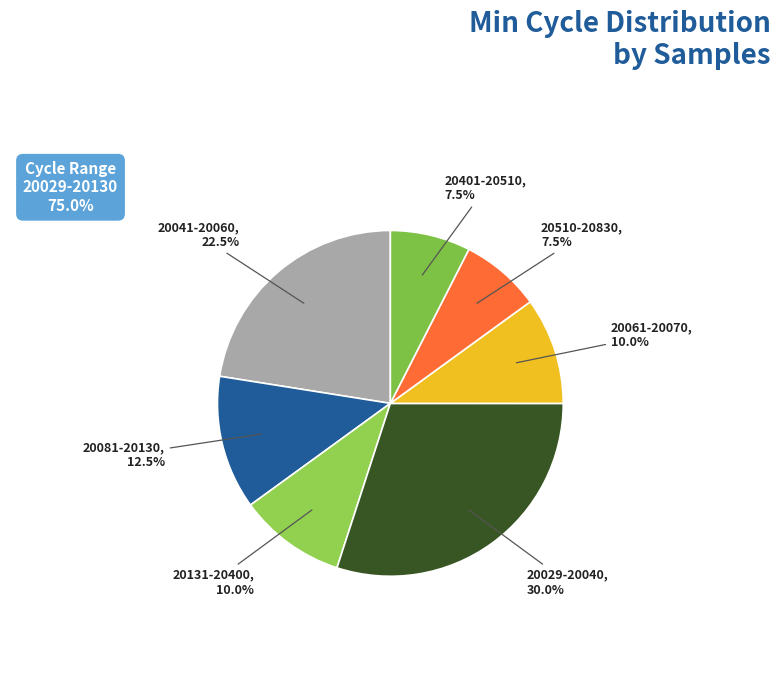

How many segments does this pie chart have?

7